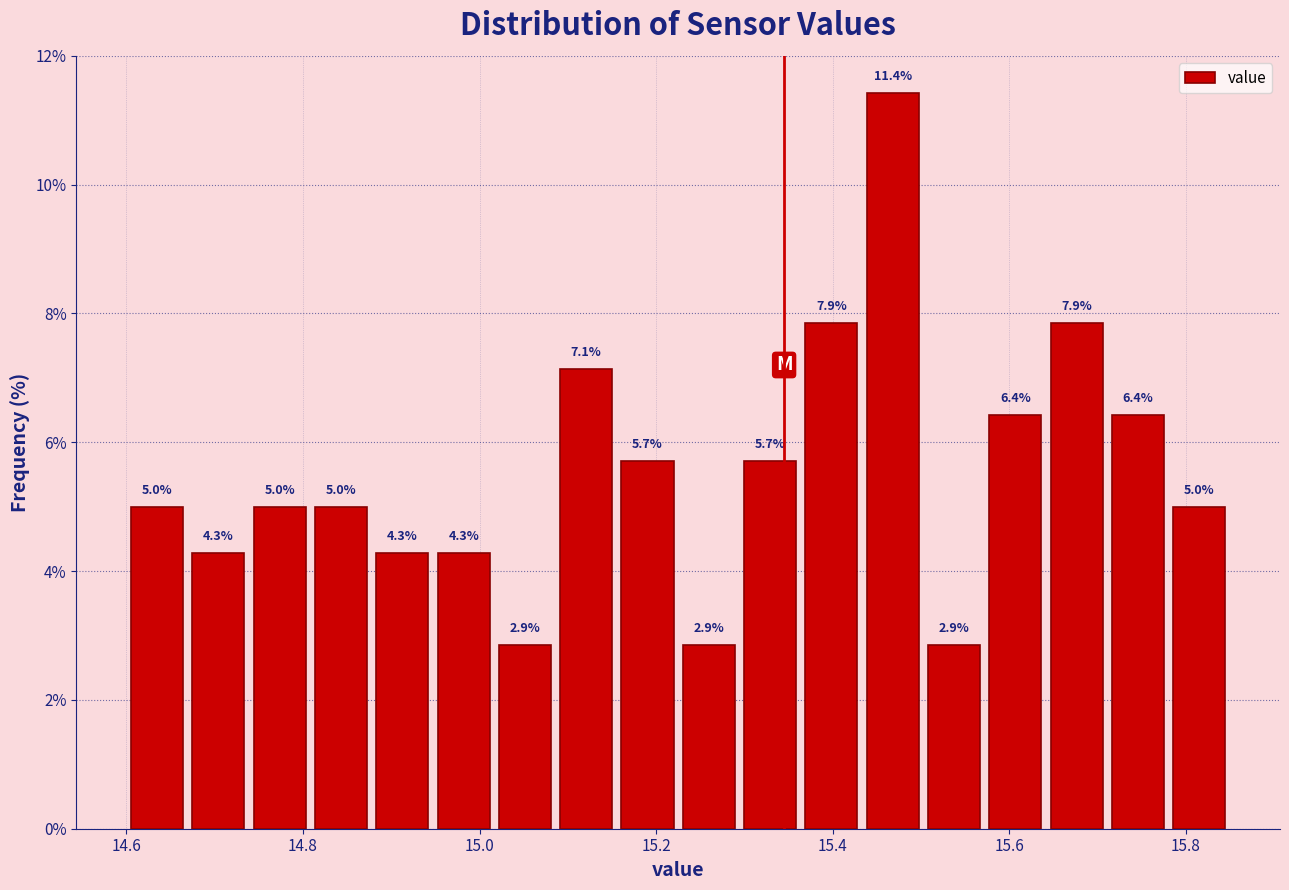

Around what value on the x-axis is the tallest bar? Give the approximate position of its centre, as read against the axis.

15.46